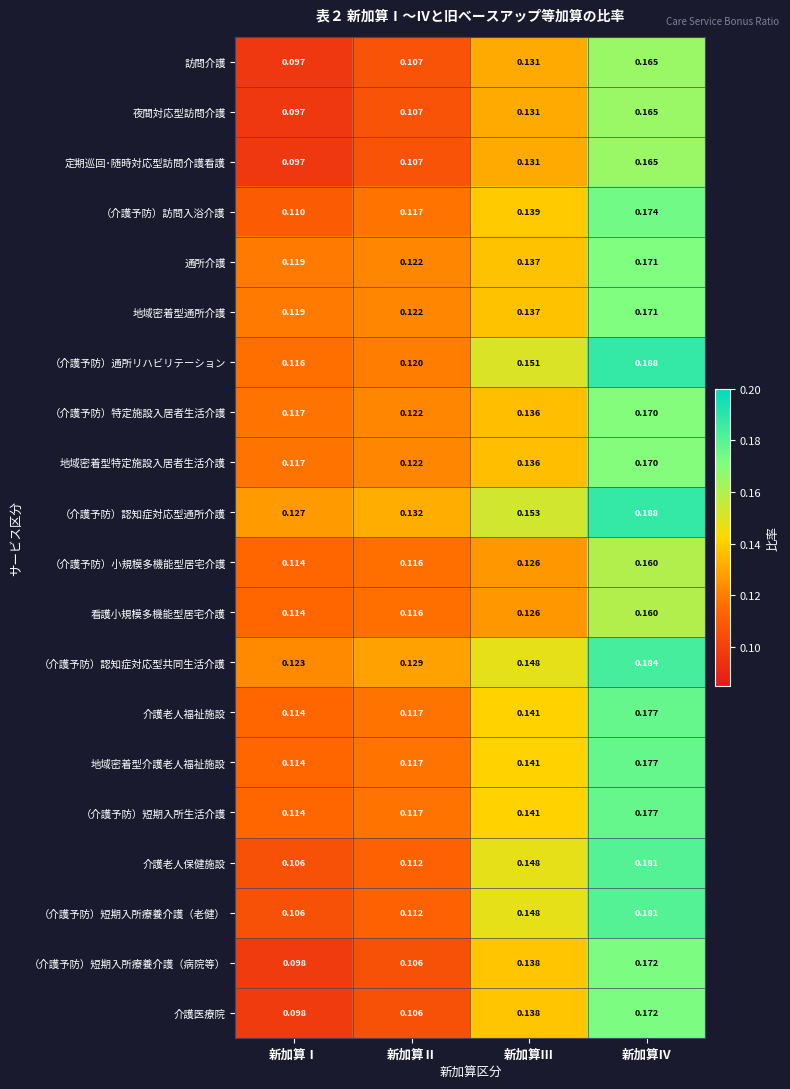

Is the value of 訪問介護 at 新加算Ⅱ greater than the value of （介護予防）訪問入浴介護 at 新加算Ⅳ?

No